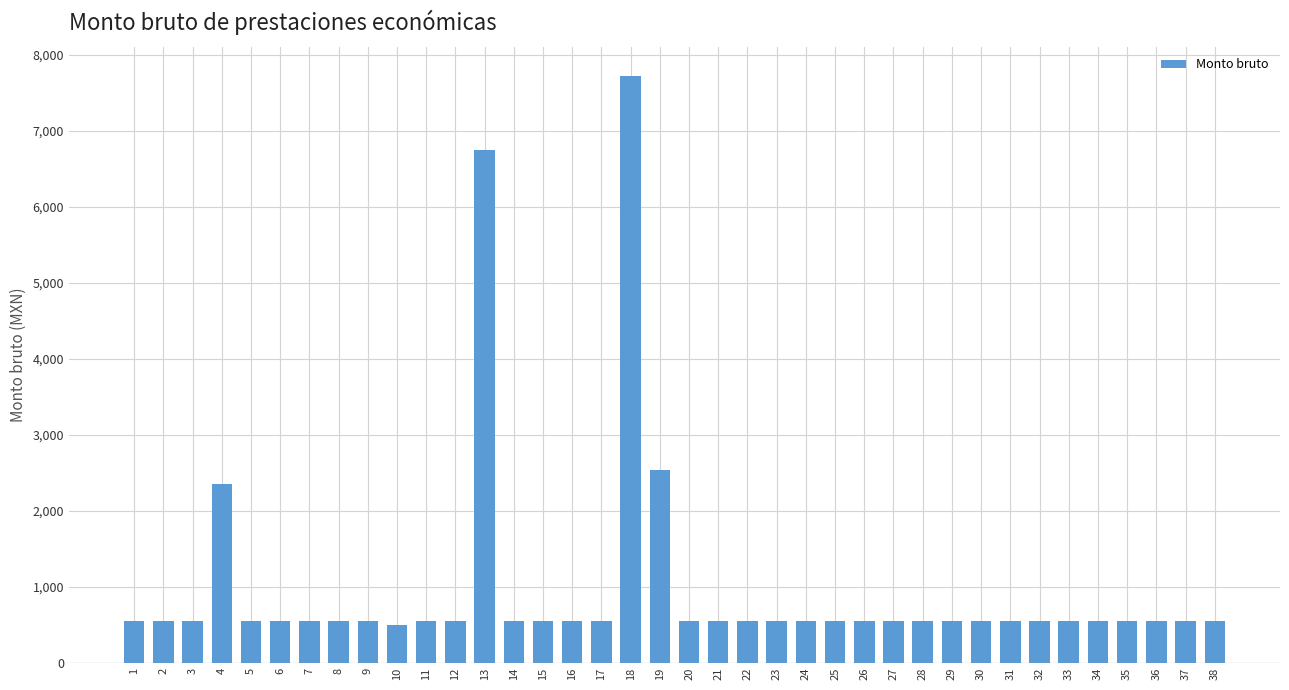

Which category has the highest value across all series?

18